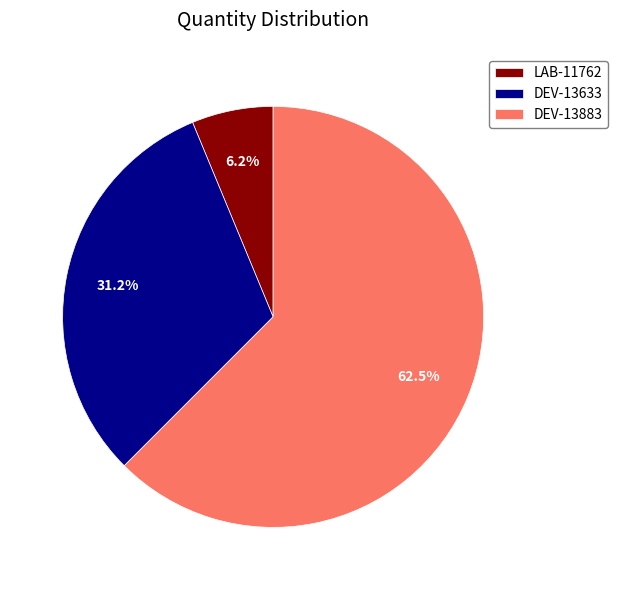

Which slice is the smallest?

LAB-11762